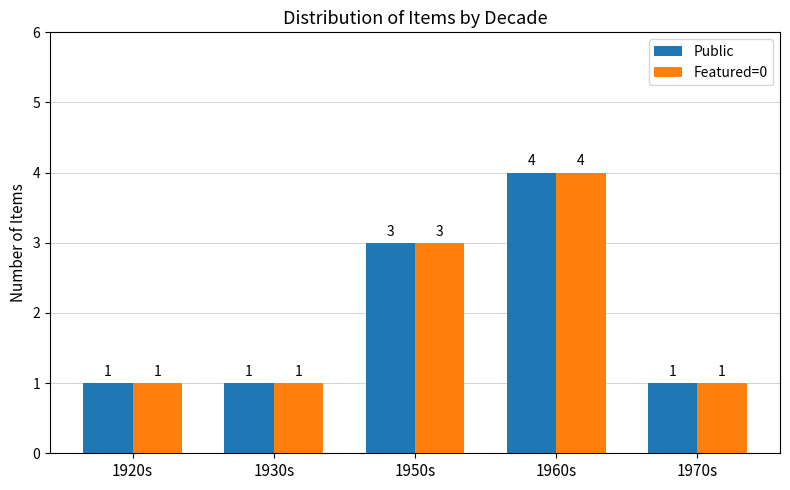

How many Public values are between 1 and 3?

4